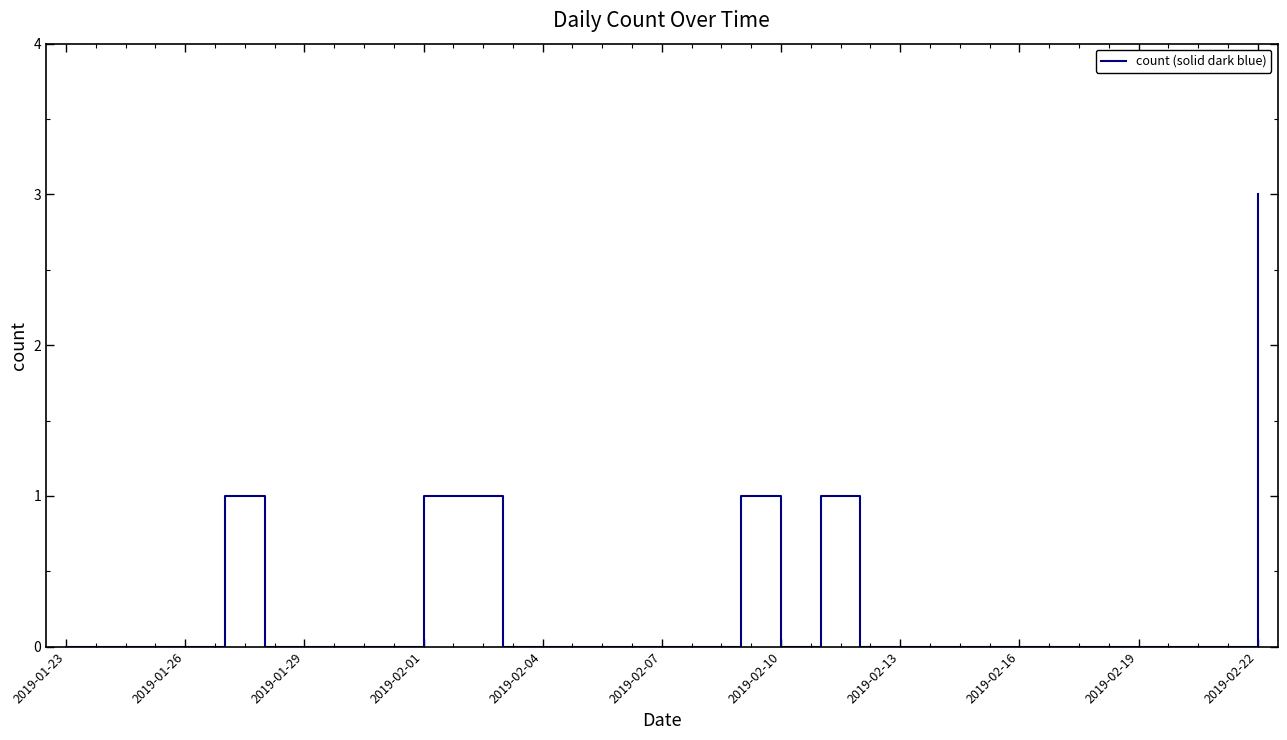

What is the maximum value shown in the chart?

3